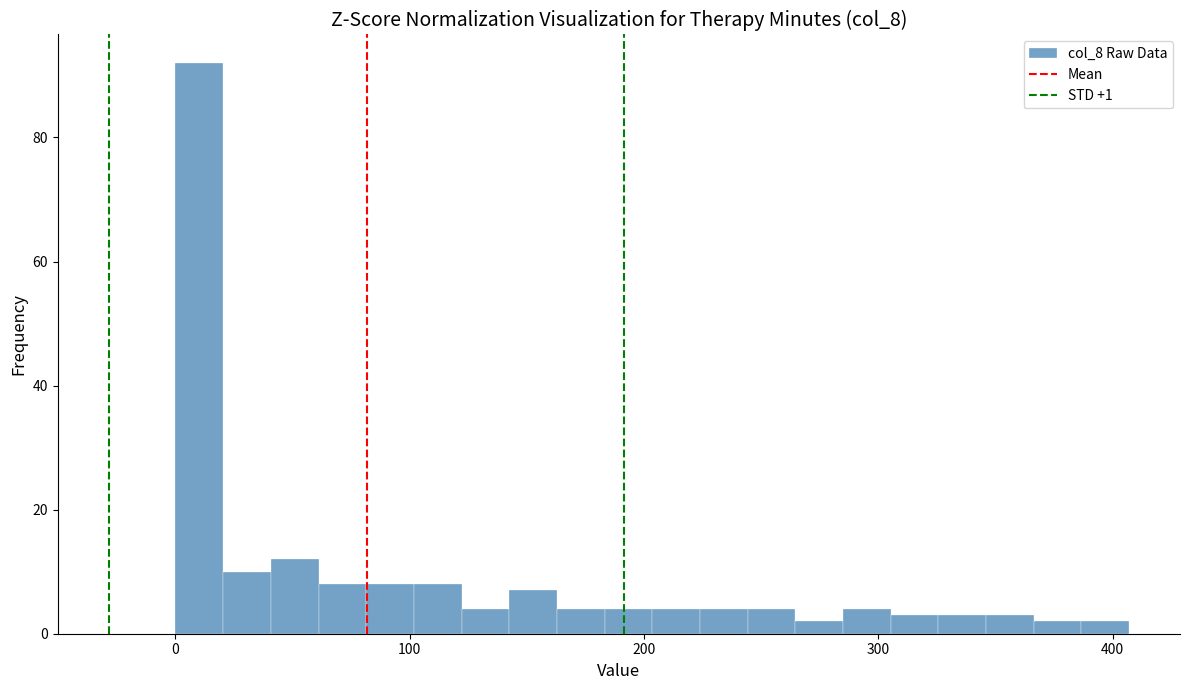

Around what value on the x-axis is the tallest bar? Give the approximate position of its centre, as read against the axis.

10